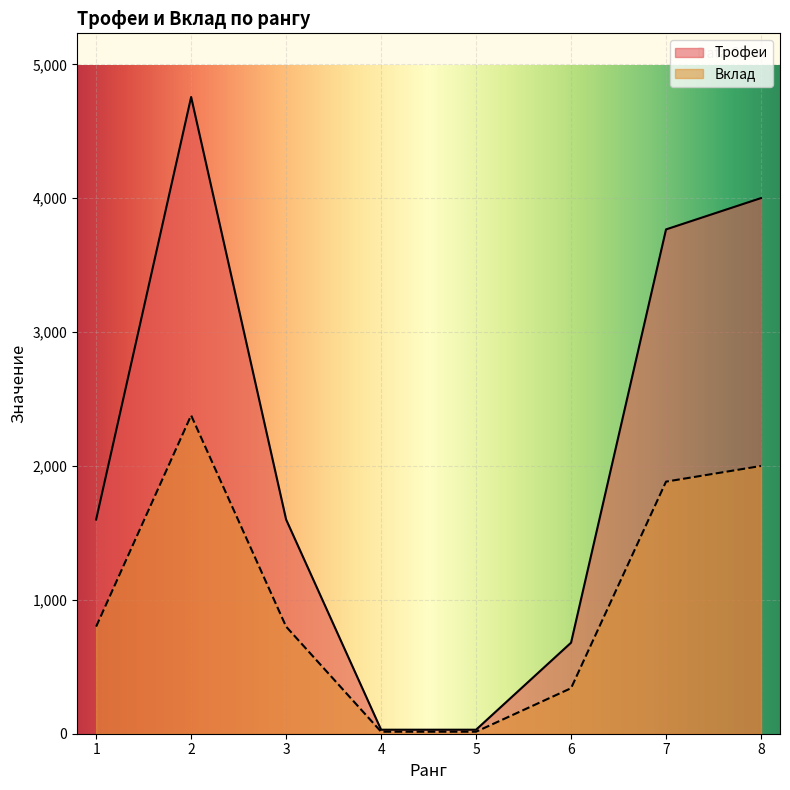

What is the sum of the Трофеи values at 5 and 3?

1630